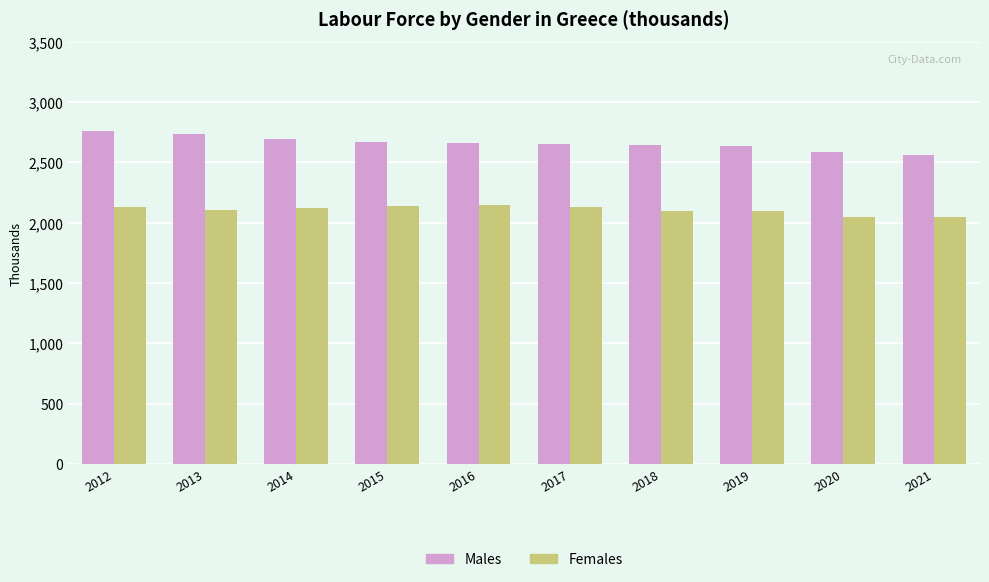

Which series has the largest total across all categories?

Males